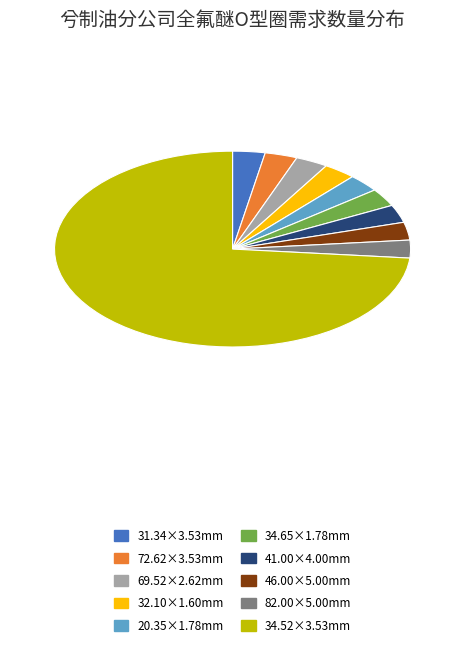

Which category has the biggest portion of the pie?

34.52×3.53mm